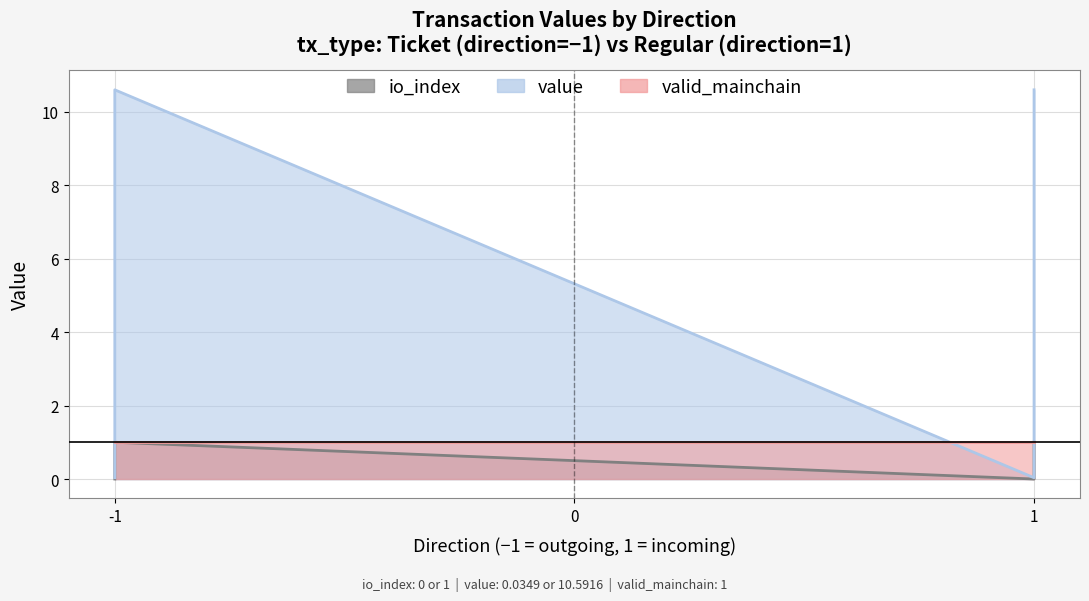

How many values in io_index are above zero?

2